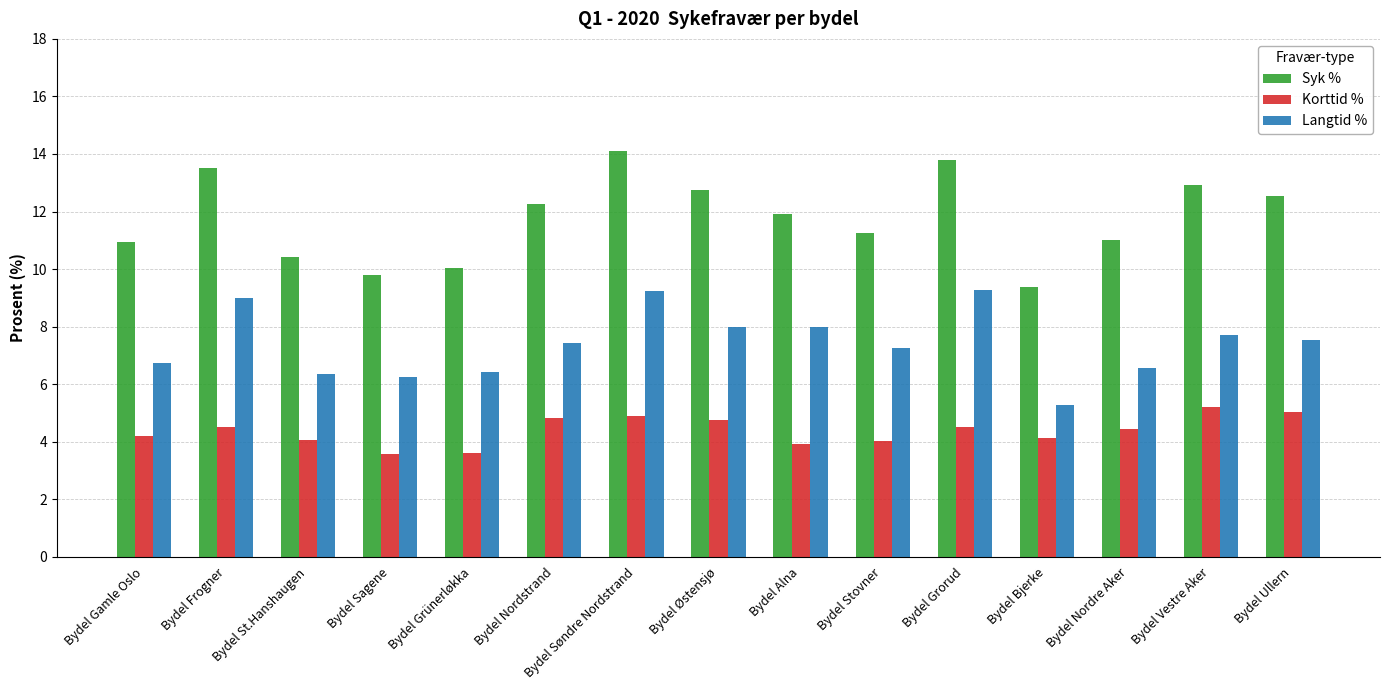

What is the highest value of the Langtid % series?

9.3